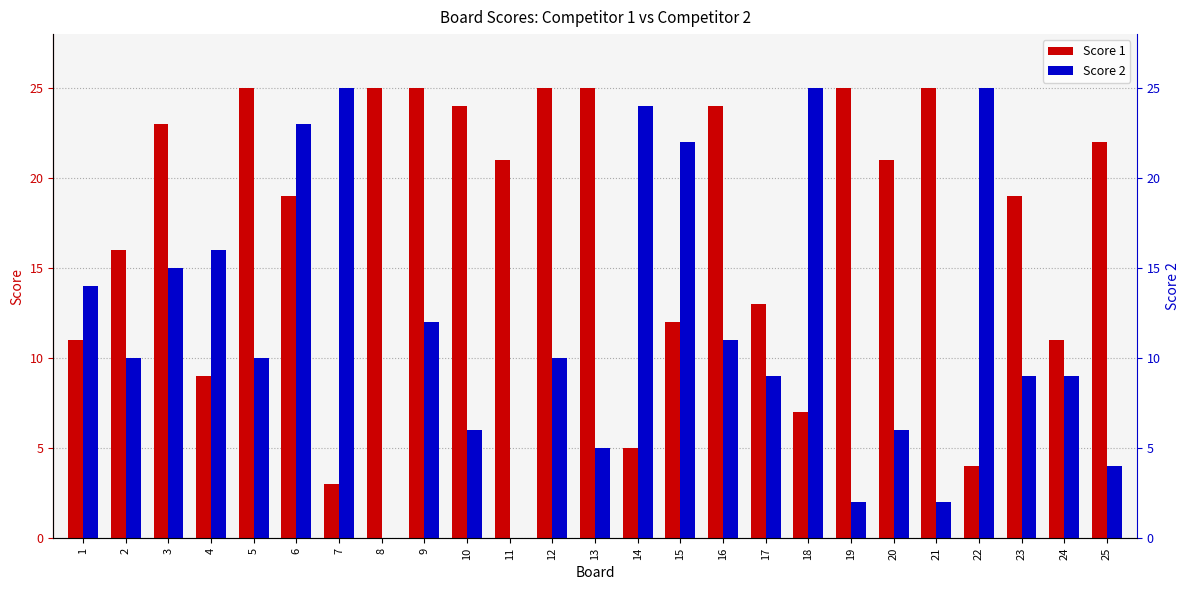

True or false: Score 1 has a value of 36 at 21.

False